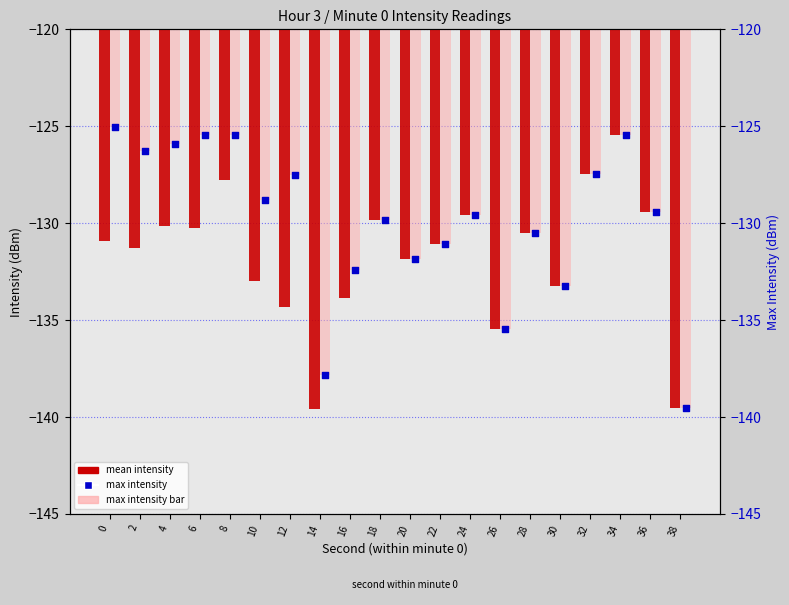

Which series has the widest spread of Y values?

max intensity(dBm) bar